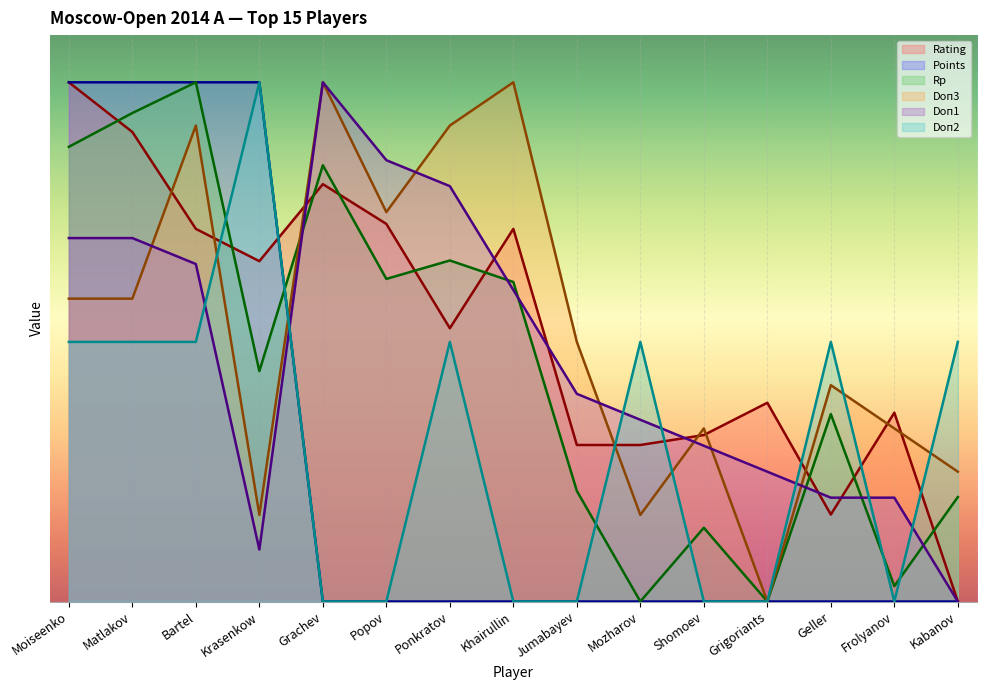

Between which two adjacent categories do Rp and Rating first intersect?

Moiseenko and Matlakov